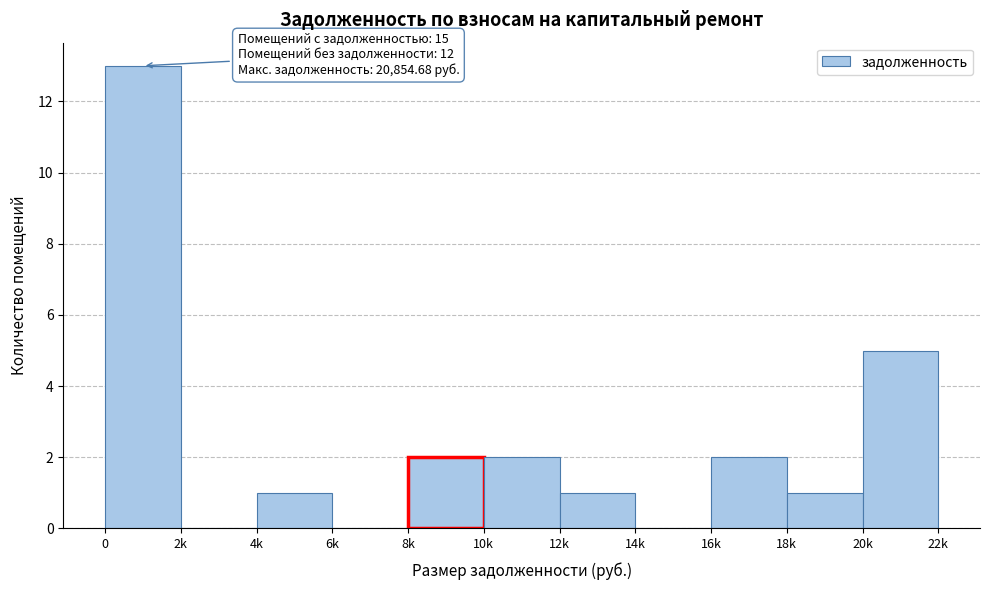

Reading left to right, extract all data points from this chart.

0=13	2k=0	4k=1	6k=0	8k=2	10k=2	12k=1	14k=0	16k=2	18k=1	20k=5